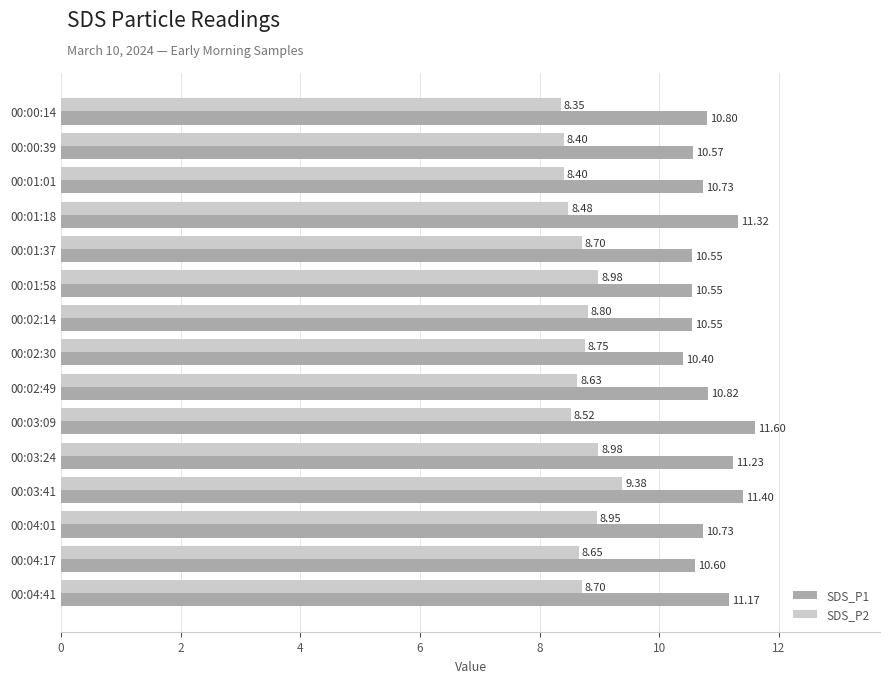

At which category is the sum across all series the highest?

00:03:41